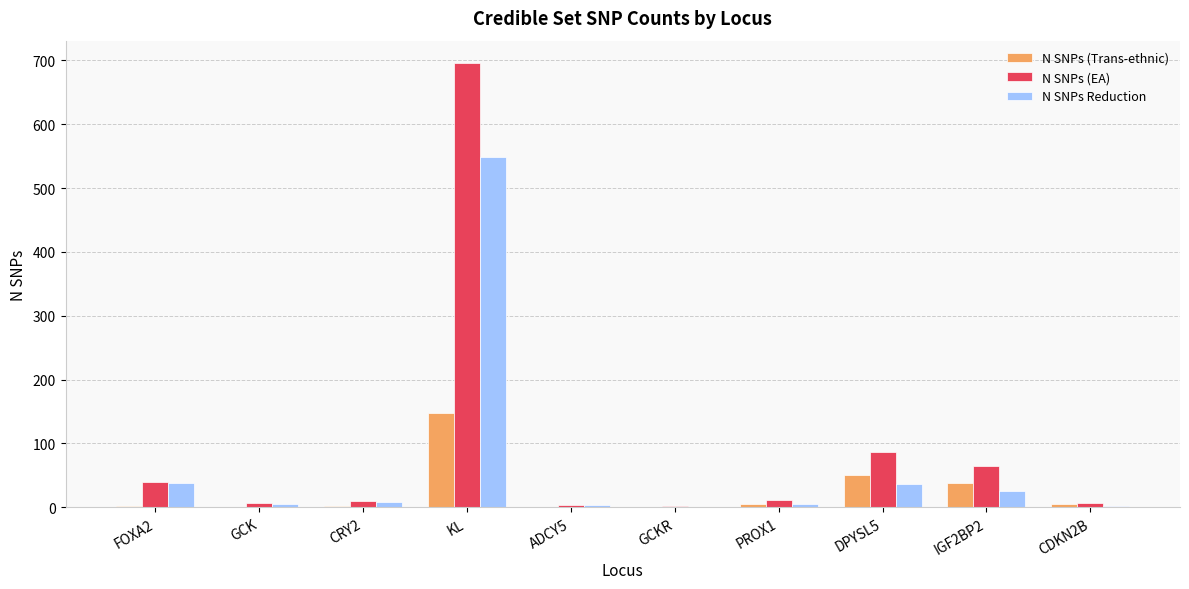

What is the average value of the N SNPs (Trans-ethnic) series?

25